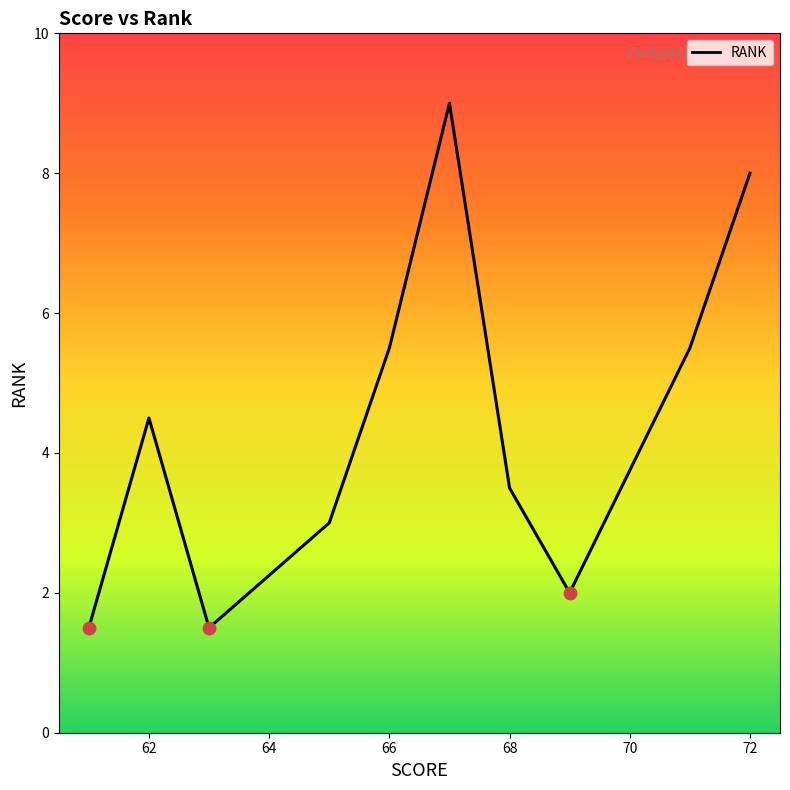

What is the smallest value displayed?

1.5